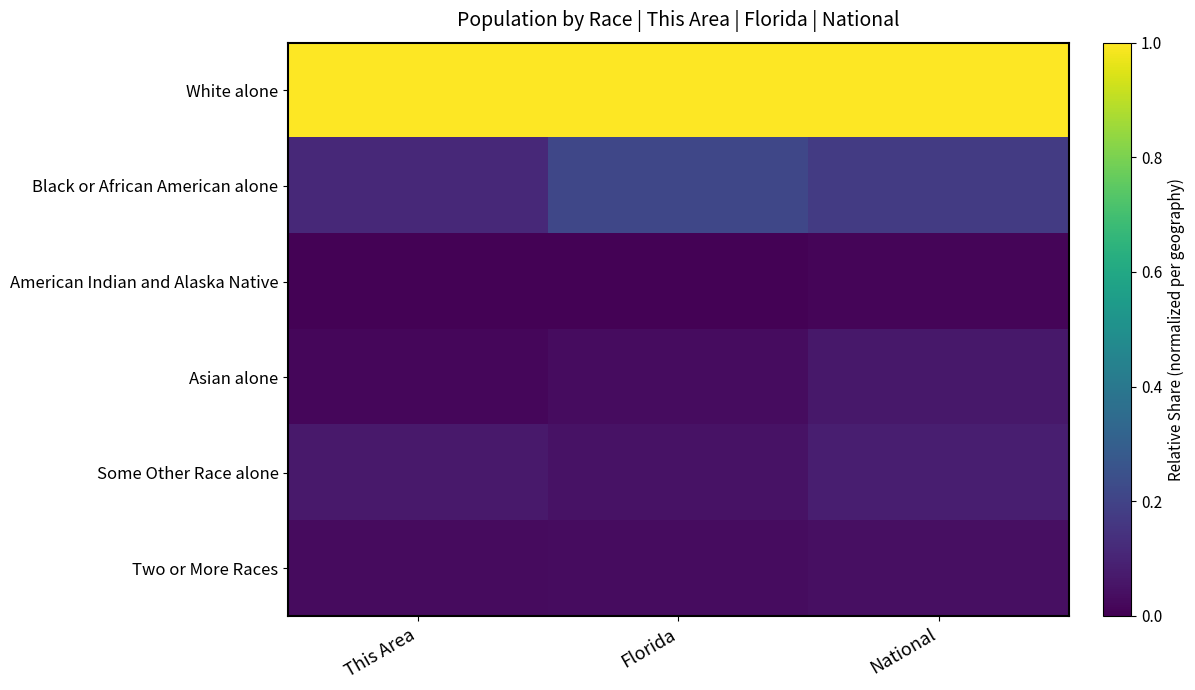

Which series changed the most between Florida and National?

Black or African American alone